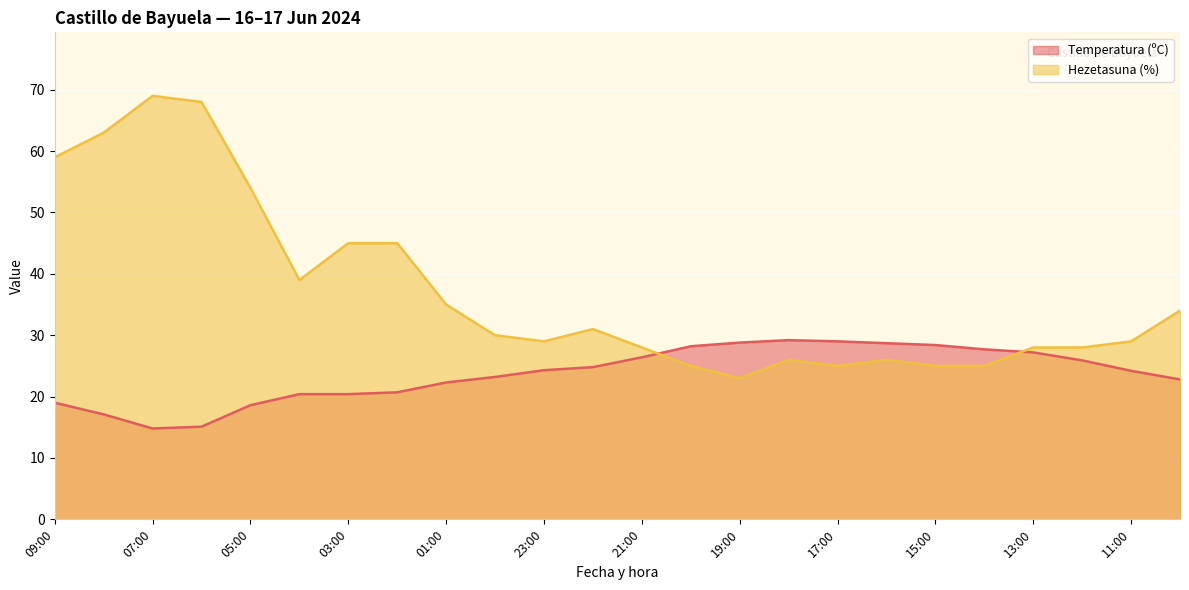

What value does the Temperatura (ºC) series have at 20:00?

28.2